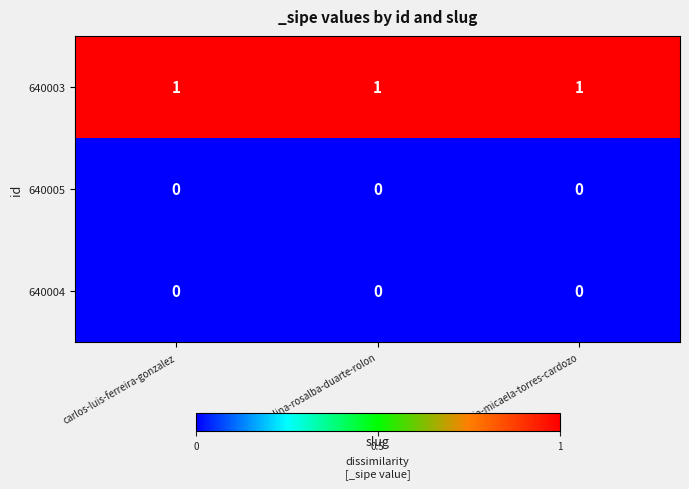

Is it true that 640003 equals 1 at carlos-luis-ferreira-gonzalez?

True